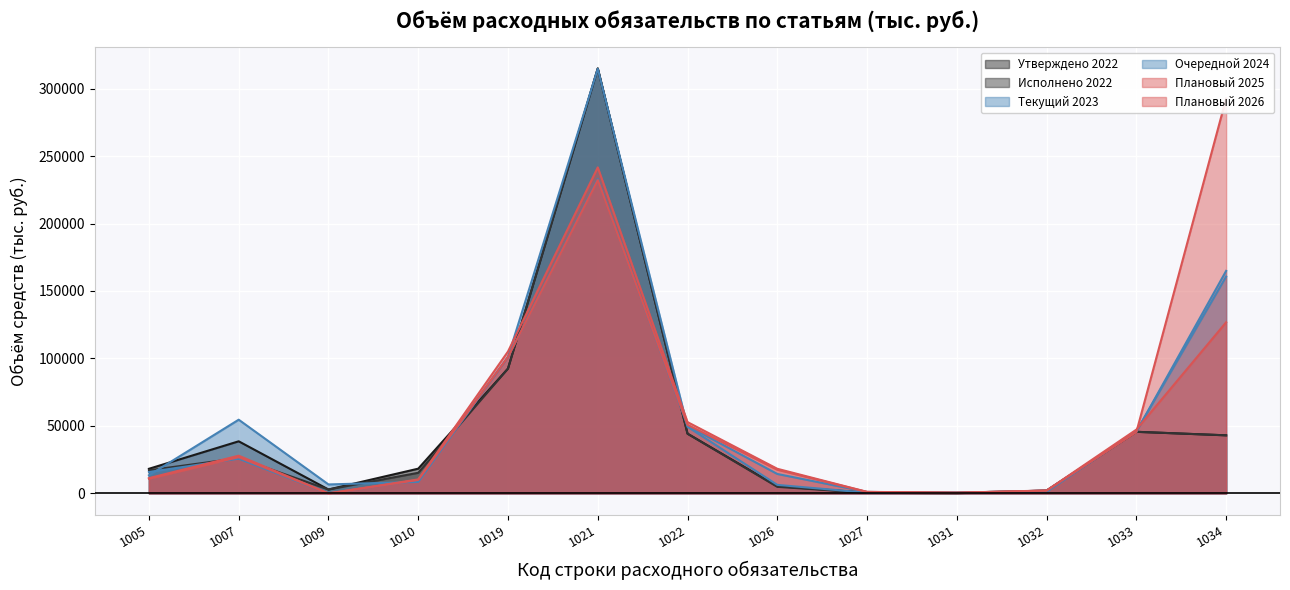

Which has a higher value, 1007 or 1009?

1007